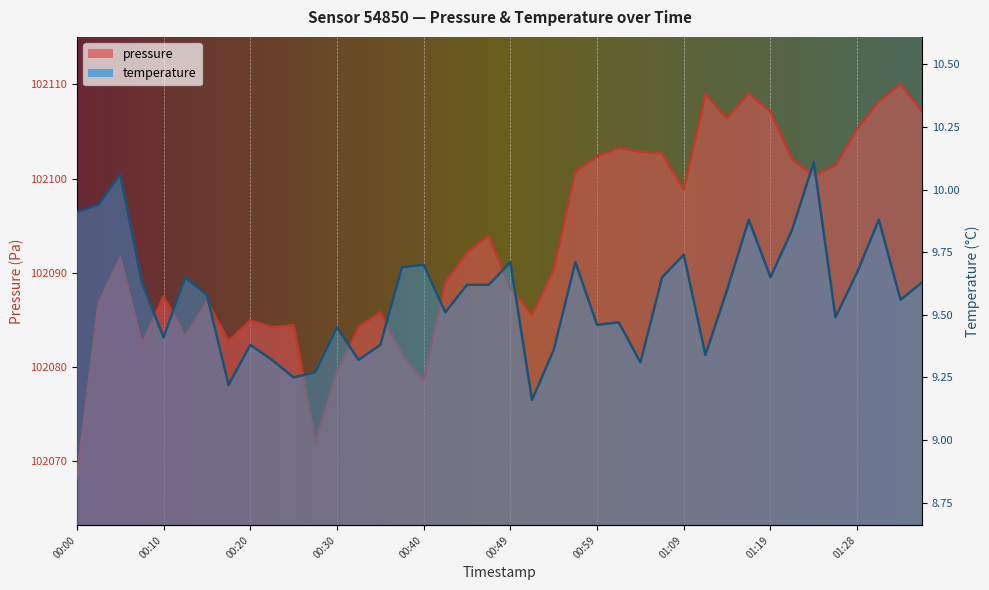

How many distinct data groups are displayed?

2